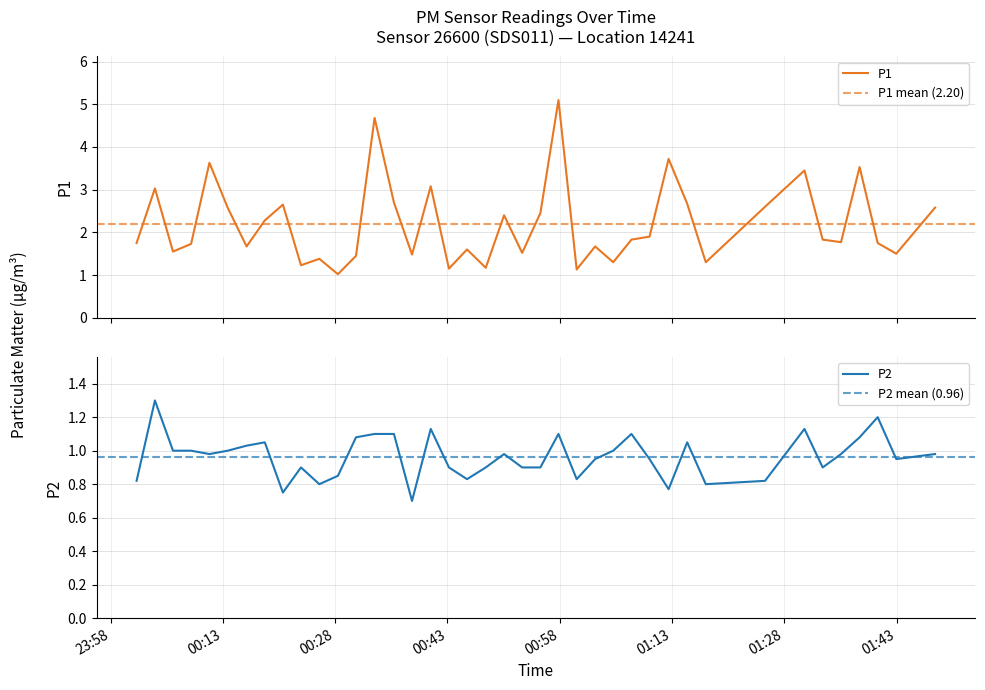

What is the minimum value for P2?

0.7